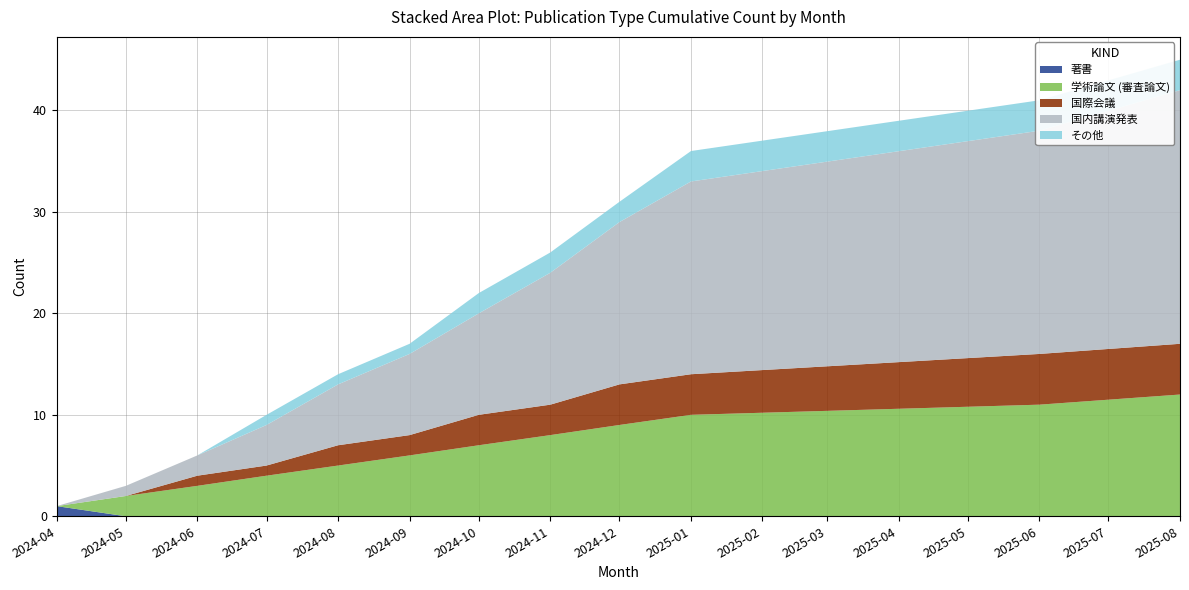

Reading left to right, list all the values displayed in this chart.

著書: 2024-04=1	2024-05=0	2024-06=0	2024-07=0	2024-08=0	2024-09=0	2024-10=0	2024-11=0	2024-12=0	2025-01=0	2025-06=0	2025-08=0
学術論文 (審査論文): 2024-04=0	2024-05=2	2024-06=3	2024-07=4	2024-08=5	2024-09=6	2024-10=7	2024-11=8	2024-12=9	2025-01=10	2025-06=11	2025-08=12
国際会議: 2024-04=0	2024-05=0	2024-06=1	2024-07=1	2024-08=2	2024-09=2	2024-10=3	2024-11=3	2024-12=4	2025-01=4	2025-06=5	2025-08=5
国内講演発表: 2024-04=0	2024-05=1	2024-06=2	2024-07=4	2024-08=6	2024-09=8	2024-10=10	2024-11=13	2024-12=16	2025-01=19	2025-06=22	2025-08=25
その他: 2024-04=0	2024-05=0	2024-06=0	2024-07=1	2024-08=1	2024-09=1	2024-10=2	2024-11=2	2024-12=2	2025-01=3	2025-06=3	2025-08=3